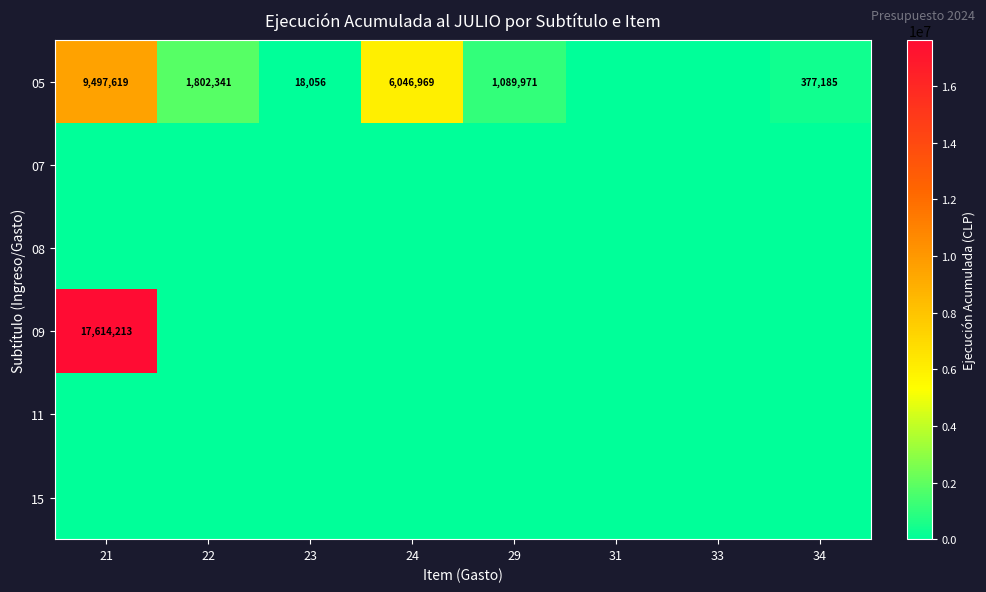

What is the difference between the 05 values at 21 and 29?

8407648